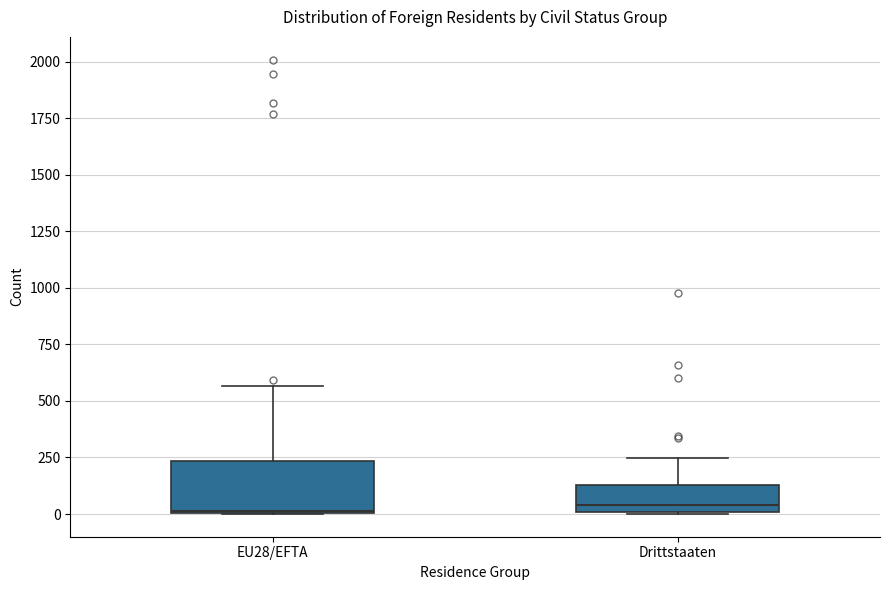

Where is the lower edge of the box for Drittstaaten on the y-axis? The values are not printed on the chart, so give them approximately, as read against the axis.

0